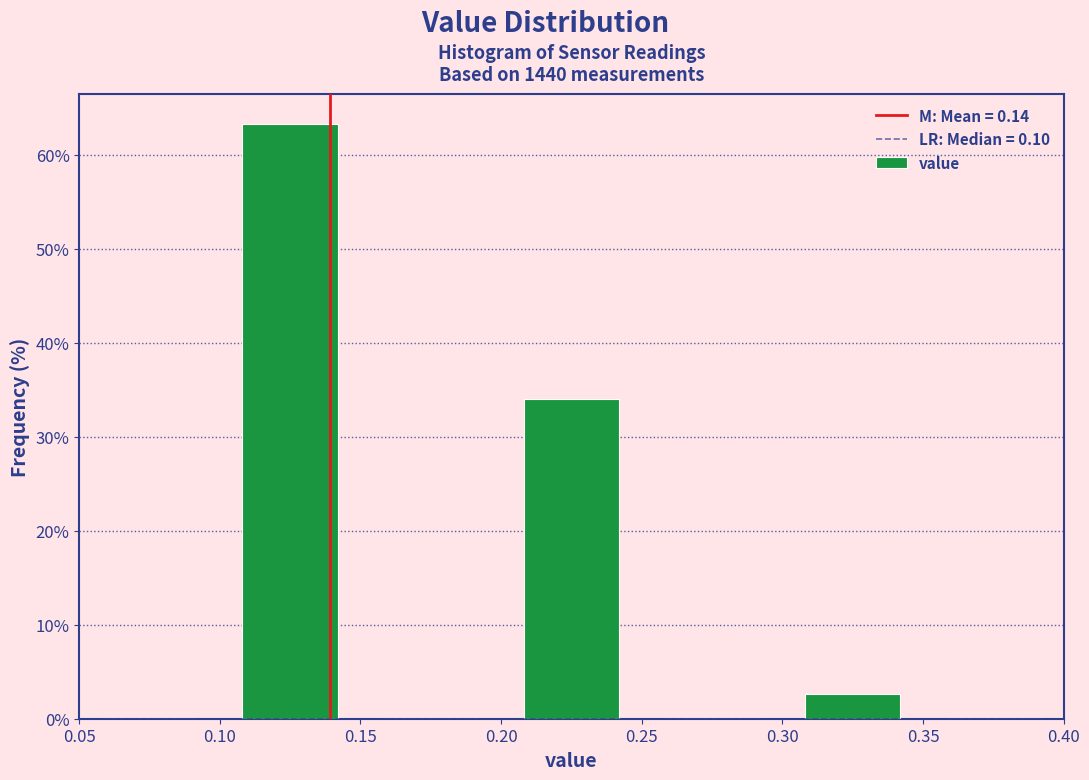

Reading left to right, transcribe this chart: for each bar, give the range it covers on the x-axis and its height. The values are not printed on the chart, so give them approximately, as read against the axis.

0.05 to 0.10: 0
0.10 to 0.15: 63
0.15 to 0.20: 0
0.20 to 0.25: 34
0.25 to 0.30: 0
0.30 to 0.35: 3
0.35 to 0.40: 0